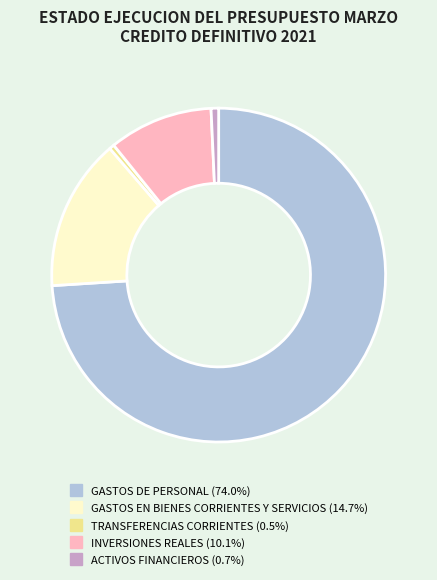

Is there a majority slice in this chart?

Yes